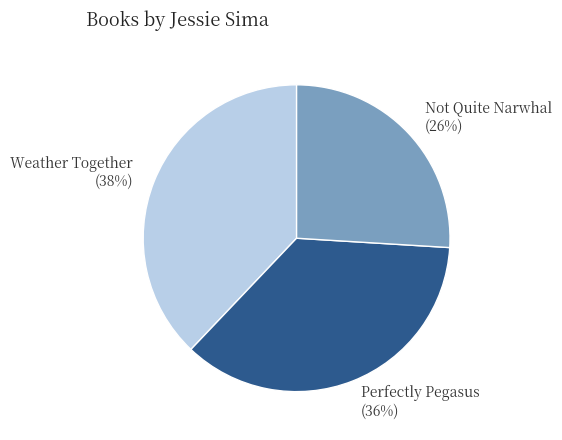

Between Weather Together and Perfectly Pegasus, which is larger?

Weather Together